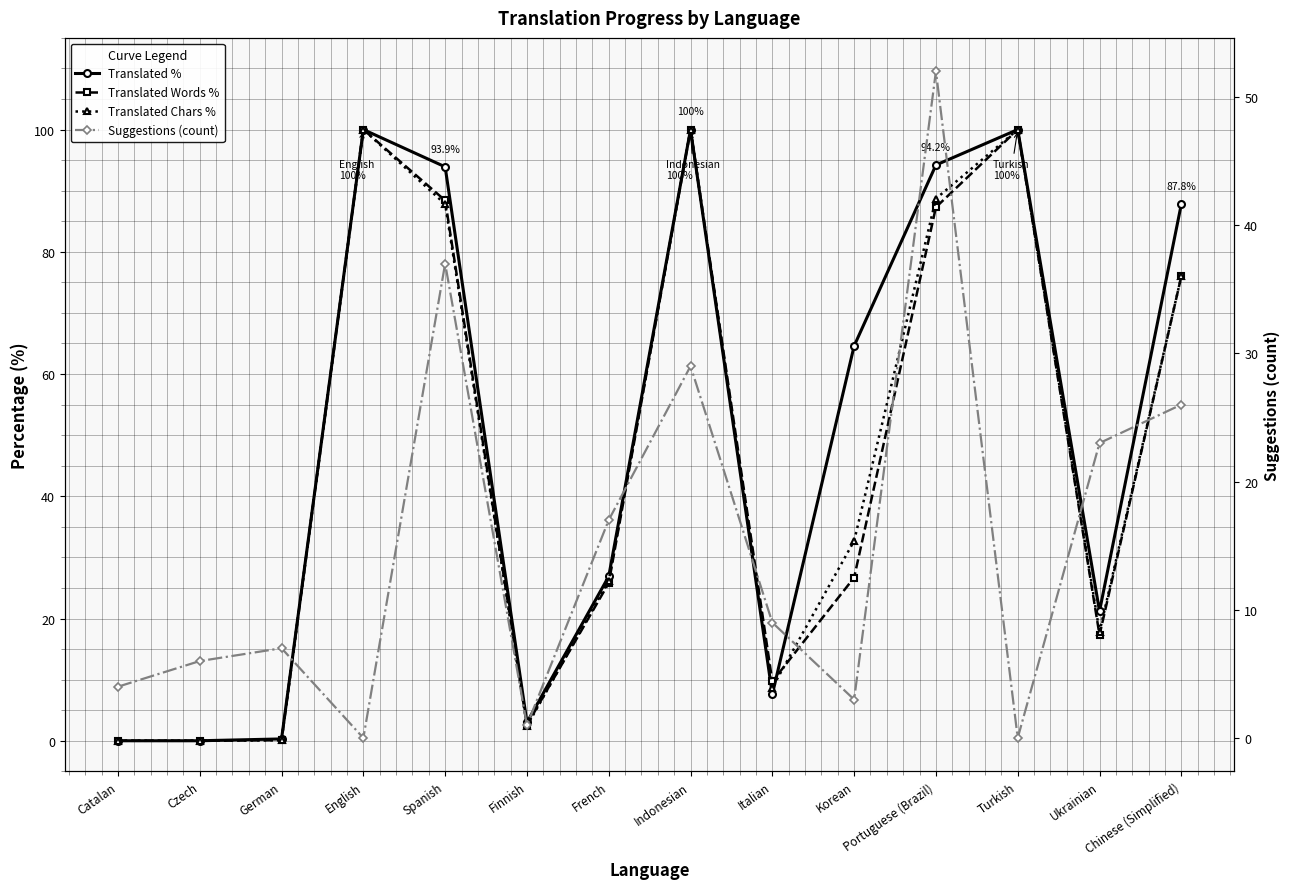

Which category has the lowest value across all series?

Catalan